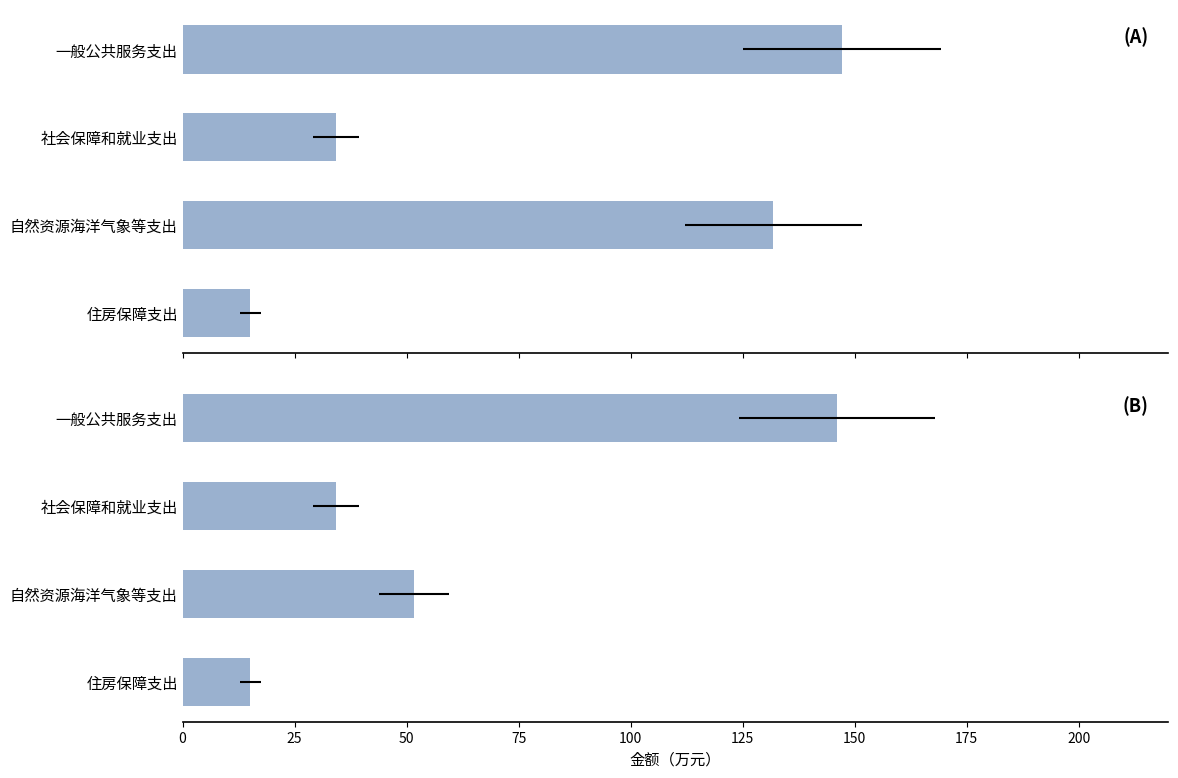

What is the sum of all 本年支出合计 values?

328.4